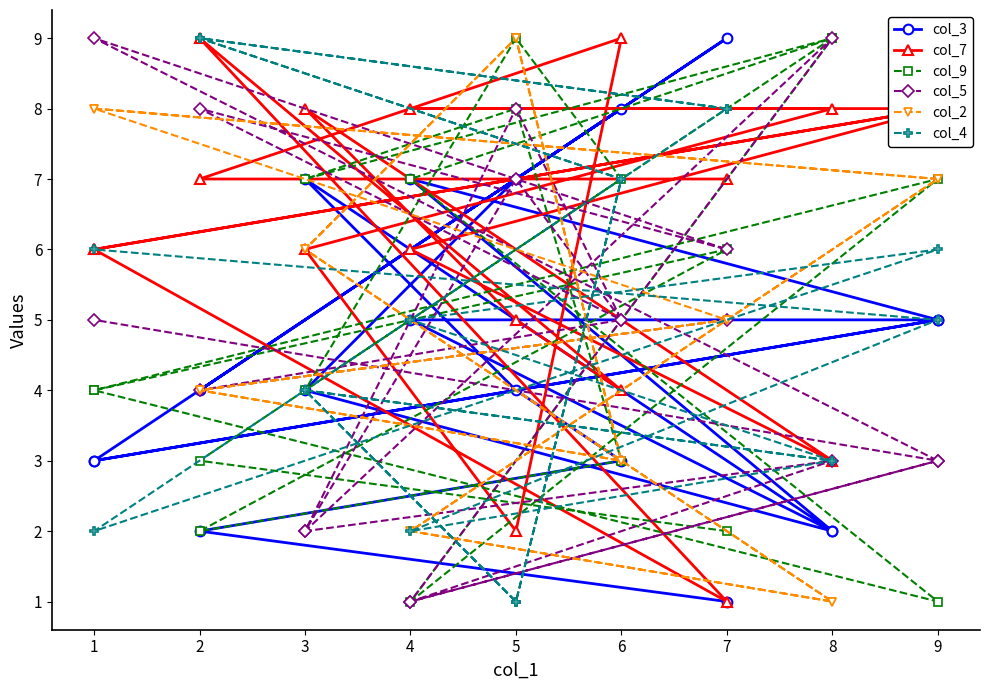

How many interior local valleys does the col_9 series have?

5